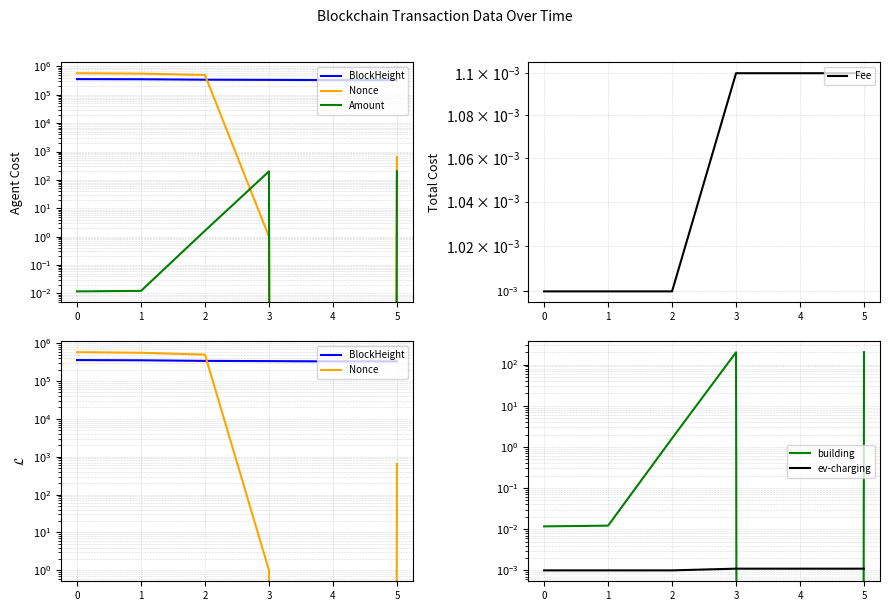

Reading right to left, extract all data points from this chart.

BlockHeight: 329213.0	329242.0	335230.0	339821.0	352470.0	356767.0
Nonce: 649.0	0.0	1.0	497299.0	556909.0	576059.0
Amount: 200.0	0.0	199.0	1.6	0.0	0.0
Fee: 0.0	0.0	0.0	0.0	0.0	0.0